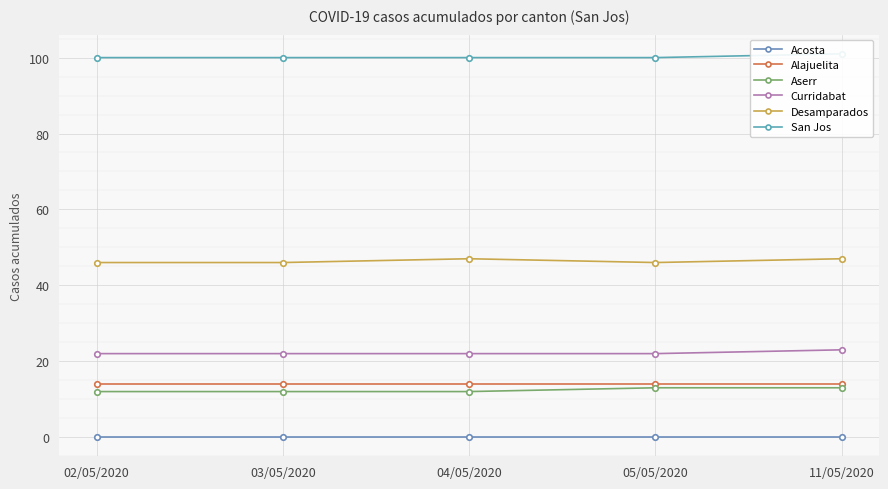

Read the San Jos value at 11/05/2020.

101